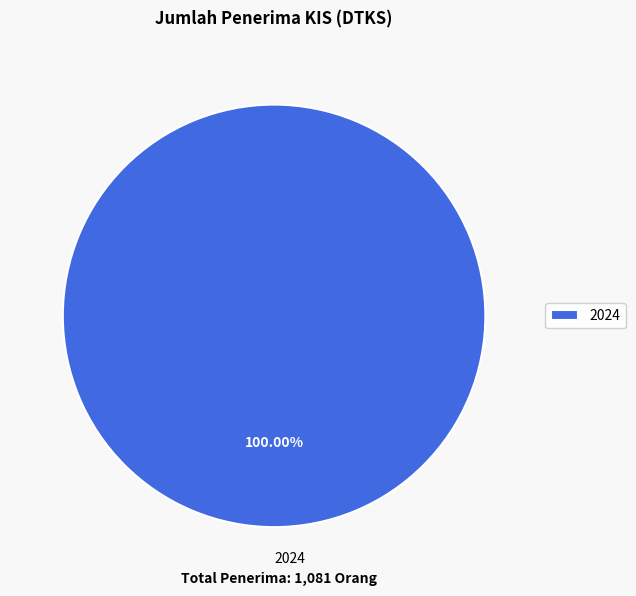

Does any single category account for the majority?

Yes